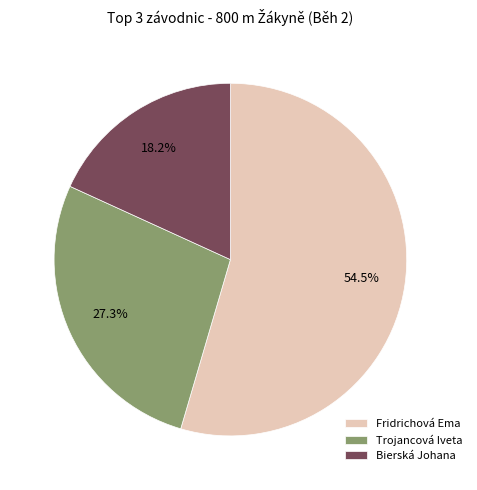

Which slice is the smallest?

Bierská Johana